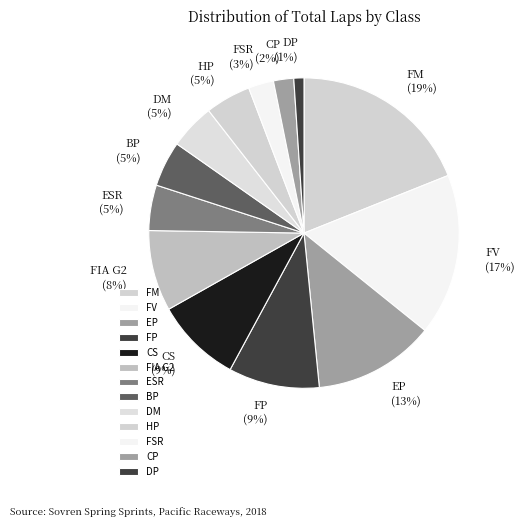

True or false: CS accounts for 1% of the total.

False